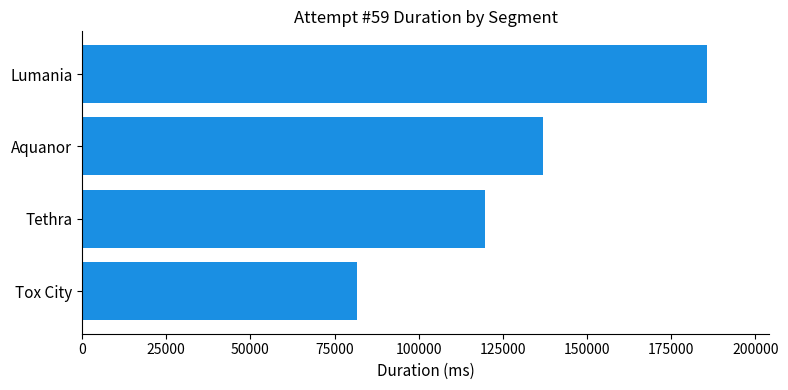

What is the ratio of the value at Lumania to the value at Aquanor?

1.4